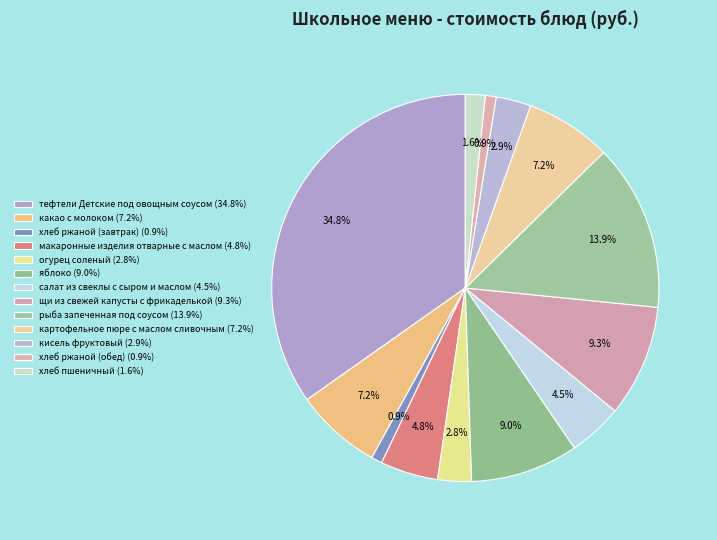

To the nearest percent, what is the difference between the largest and smallest slice percentages?

34%